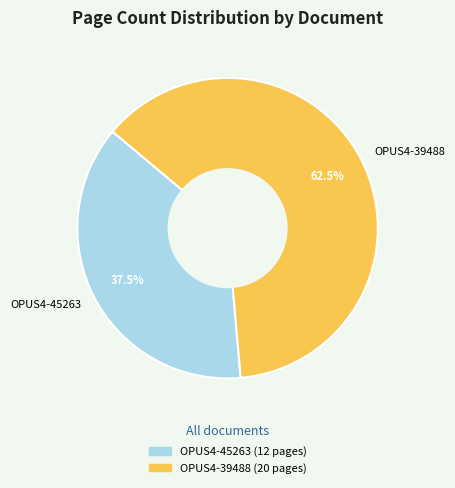

Which slice represents more than half of the pie?

OPUS4-39488